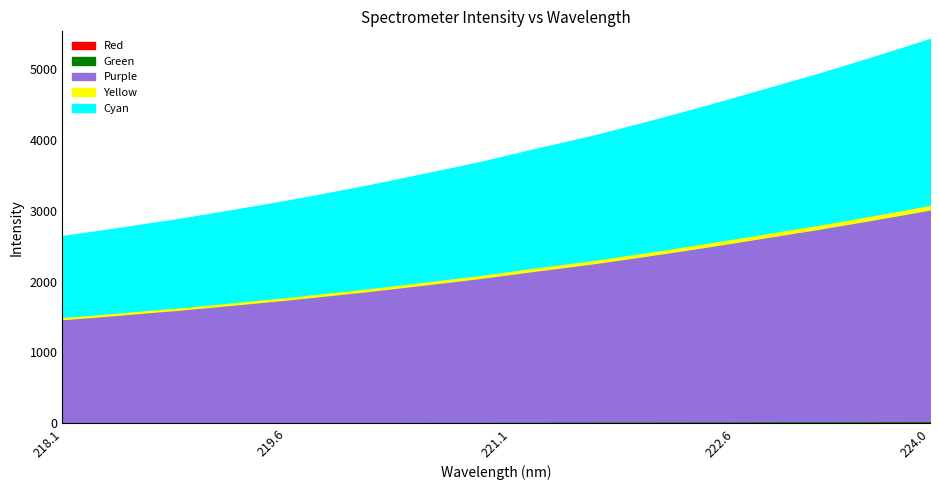

What is the sum of the values at 221.6902 and 220.3533?

7499.9